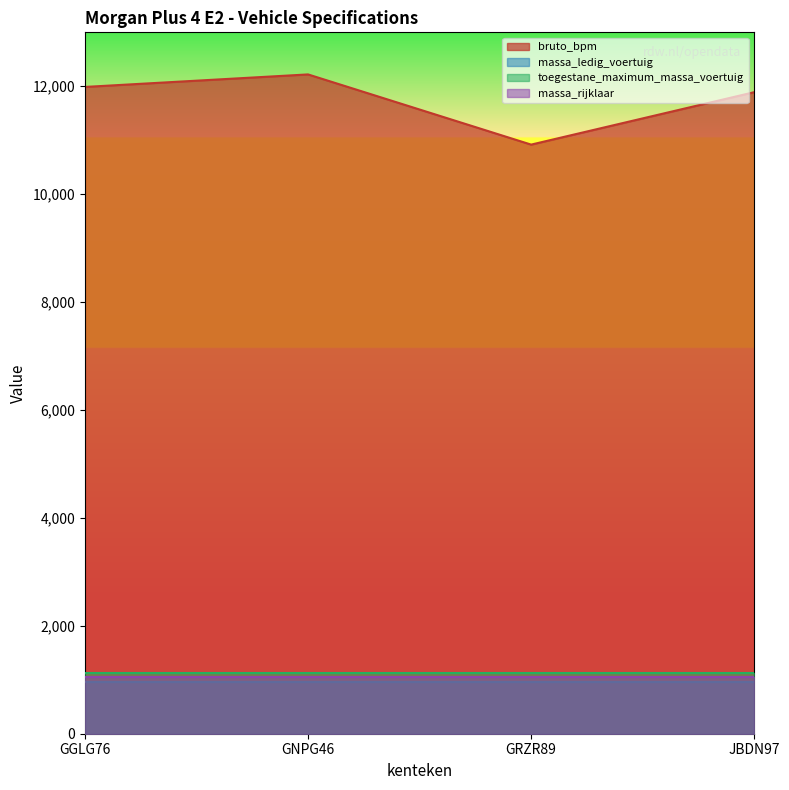

What is the difference between the second highest and minimum values in the bruto_bpm series?

1069